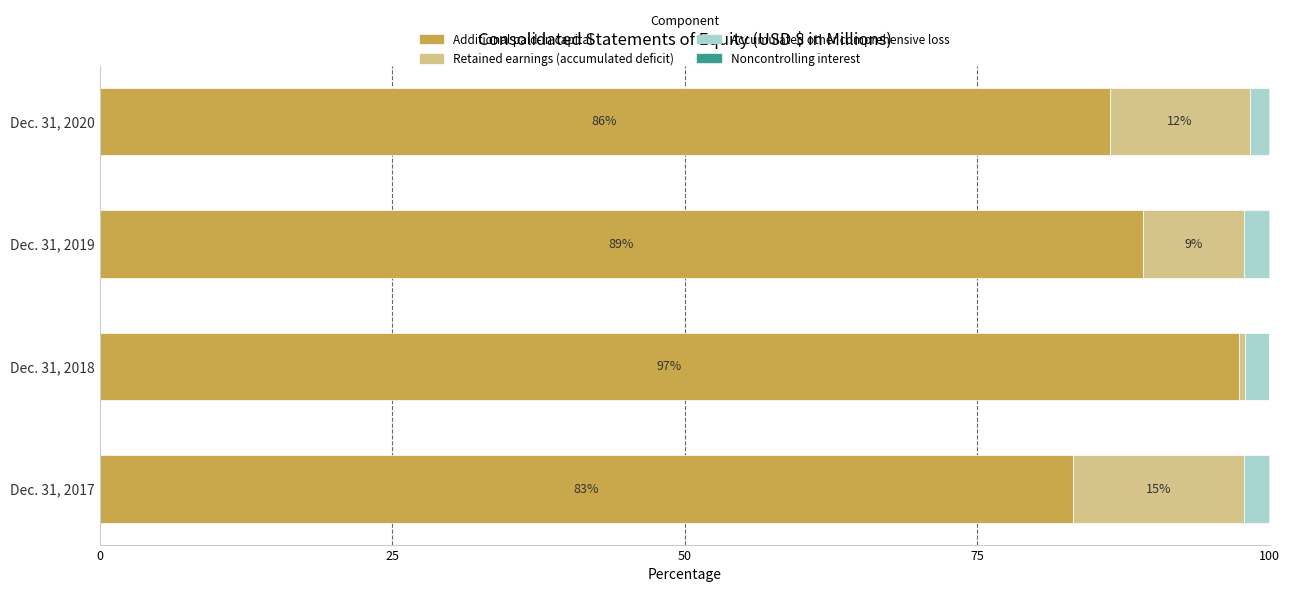

What is the highest value of the Additional paid-in capital series?

97.4